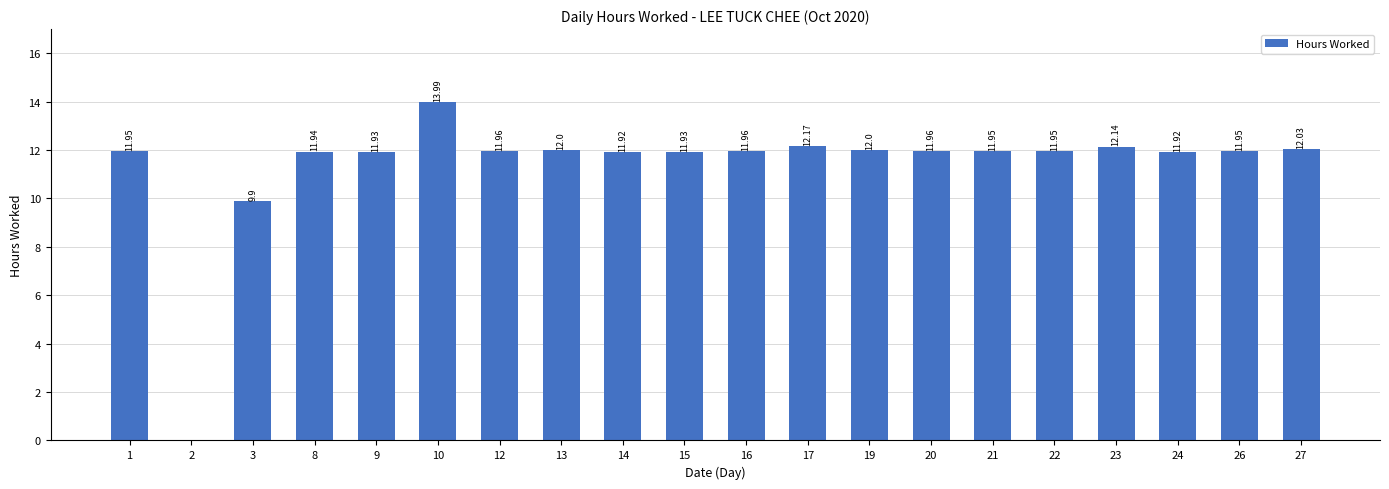

Is it true that the value at 27 is 17.2?

False